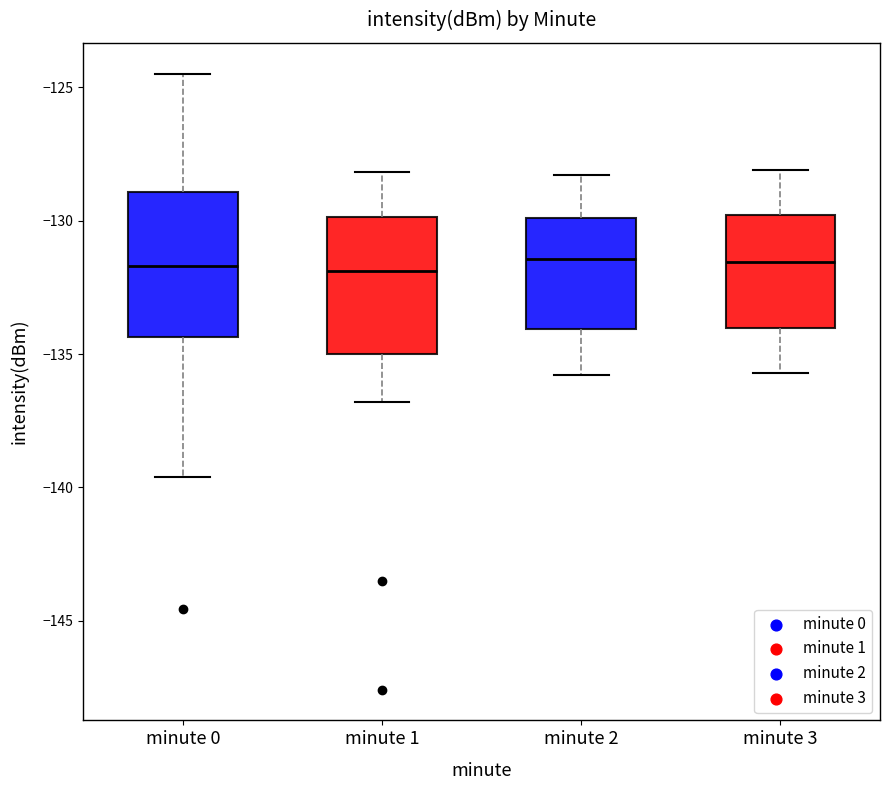

Where does the lower whisker of the box for minute 2 end on the y-axis? The values are not printed on the chart, so give them approximately, as read against the axis.

-136.0